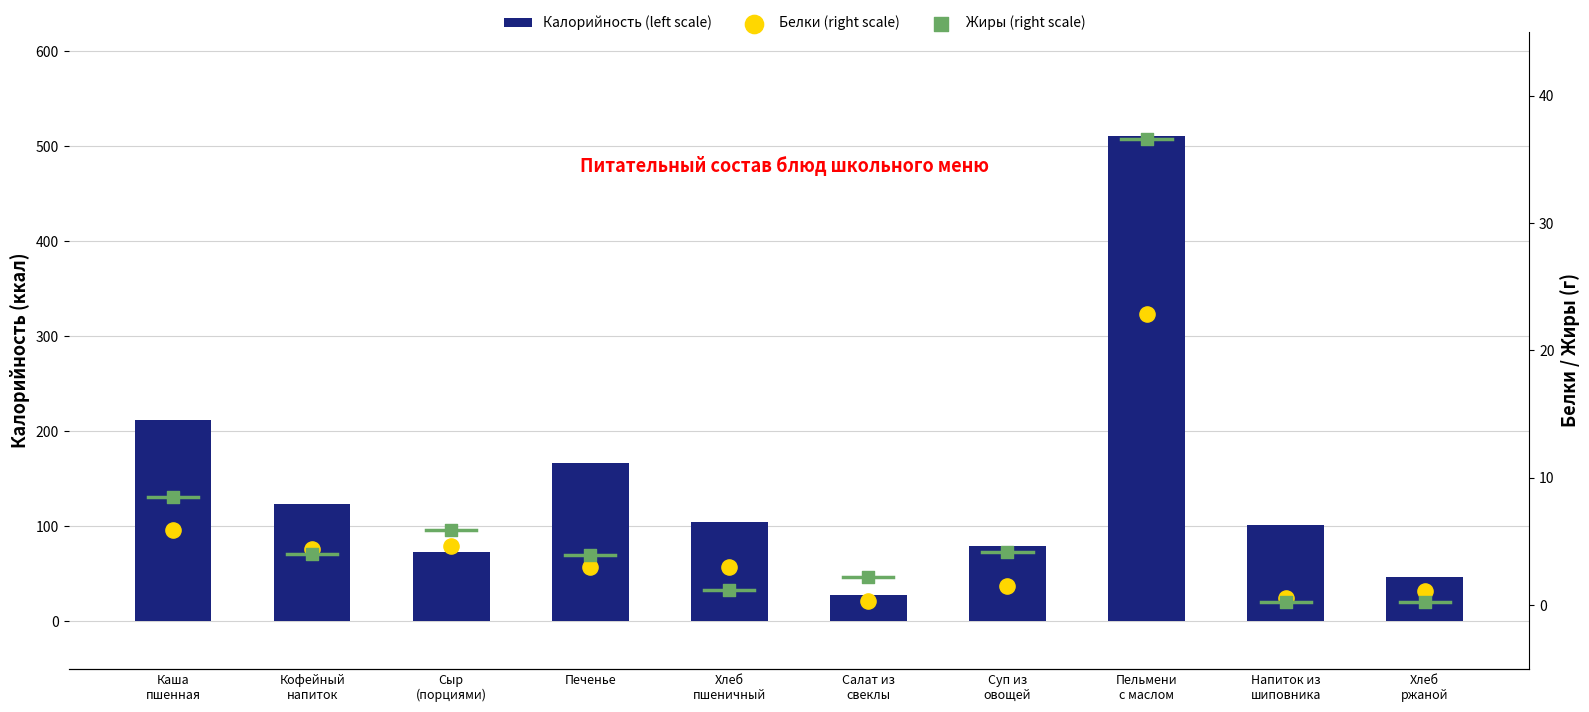

Which series has the largest Y range (max minus min)?

Калорийность (left scale)